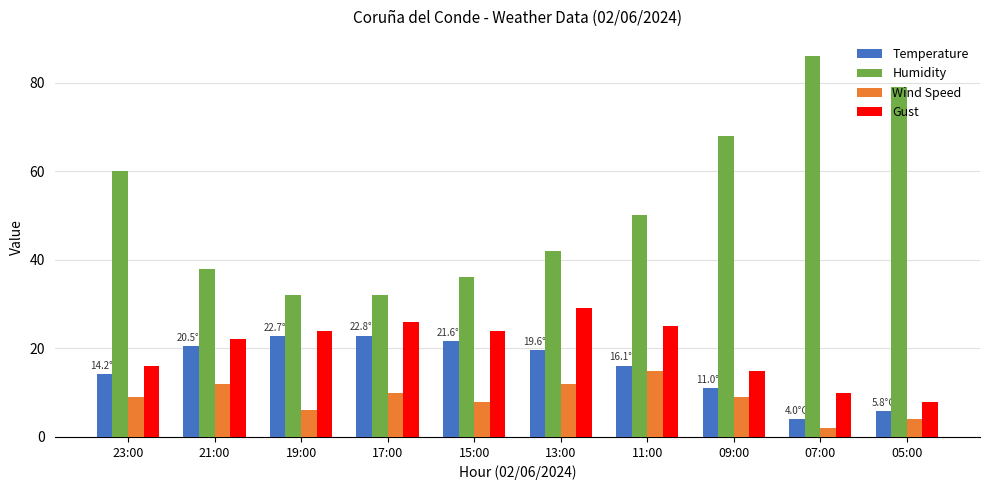

List the series in order of their peak value, highest first.

Humidity, Gust, Temperature, Wind Speed